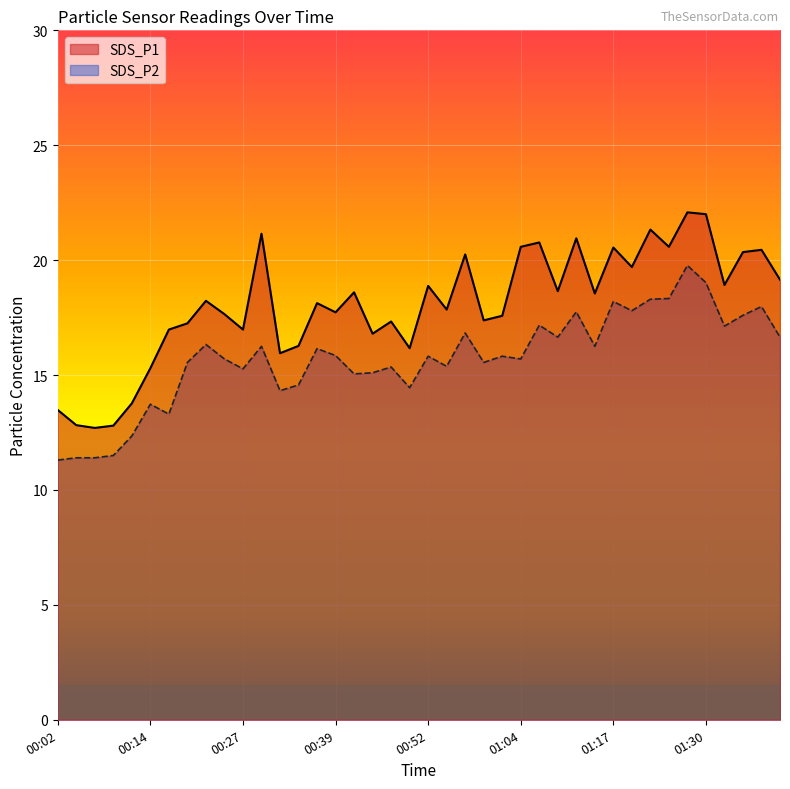

How many lines are shown in the chart?

2